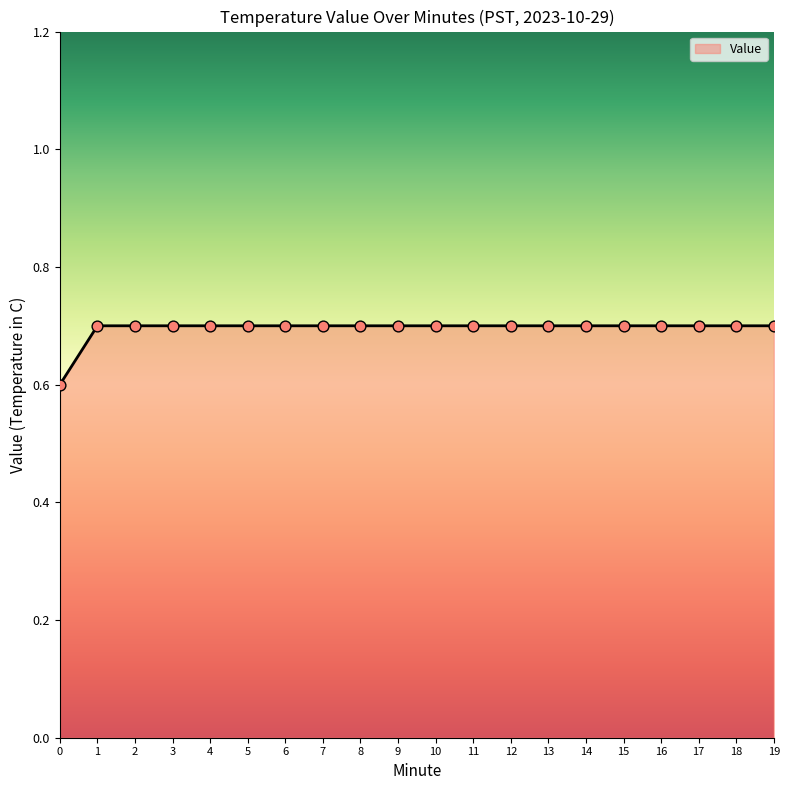

What is the minimum value shown in the chart?

0.6